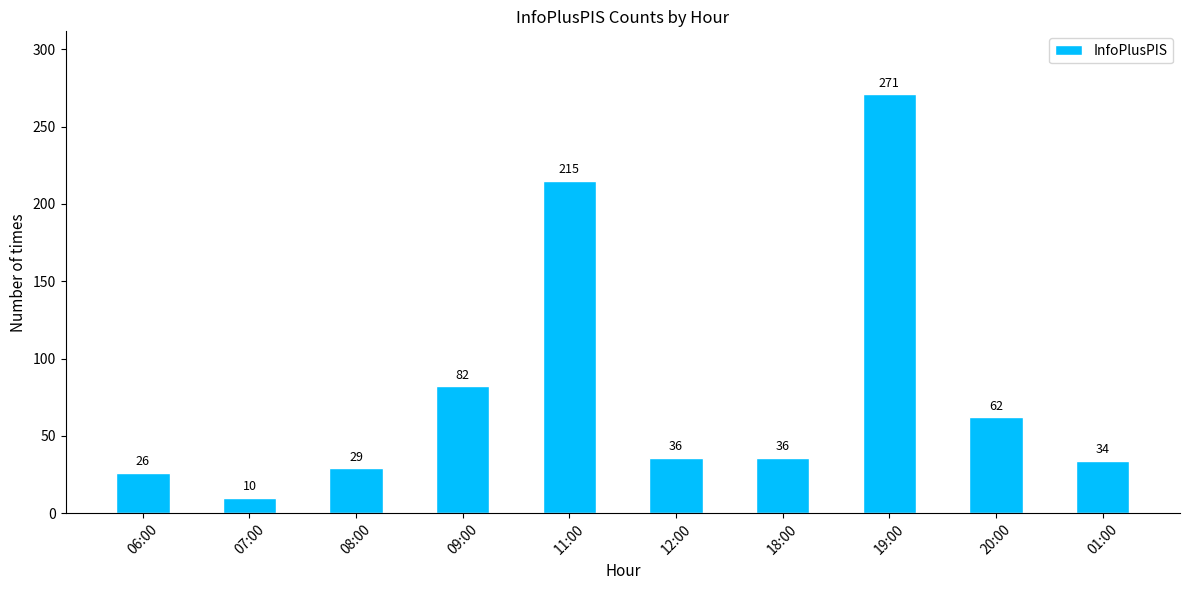

What is the value of the 5th bar from the left?

215